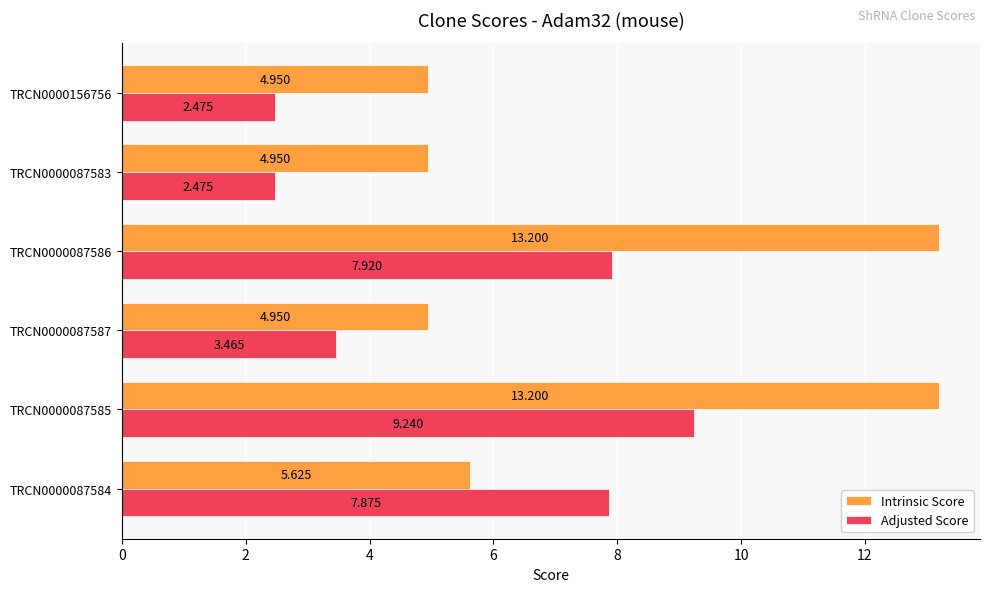

List the series in order of their overall mean, highest first.

Intrinsic Score, Adjusted Score